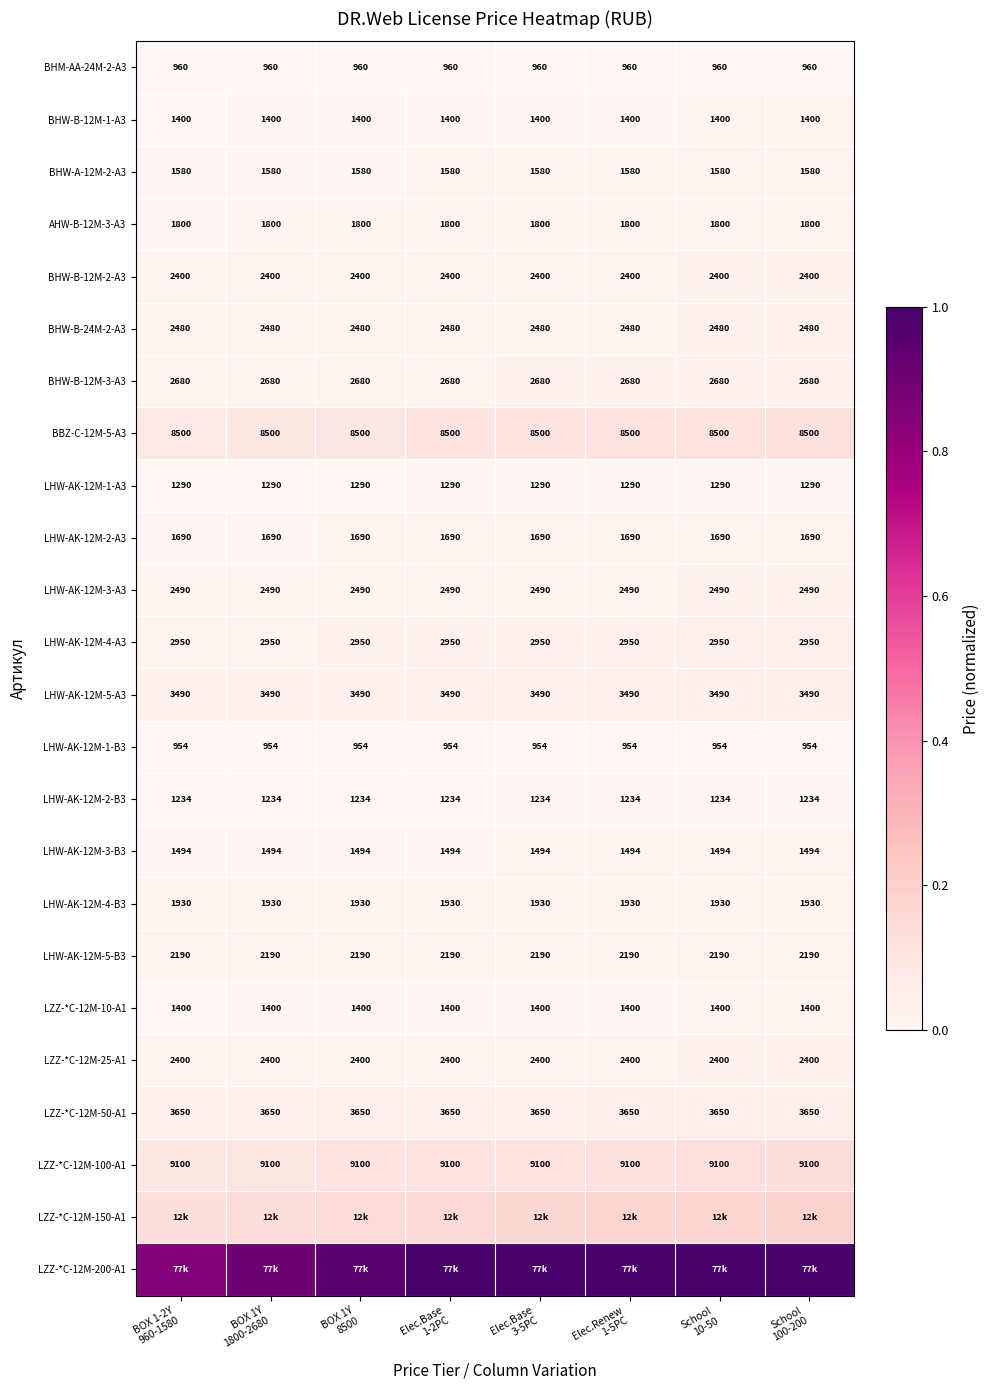

At how many categories does at least one series exceed 0?

8